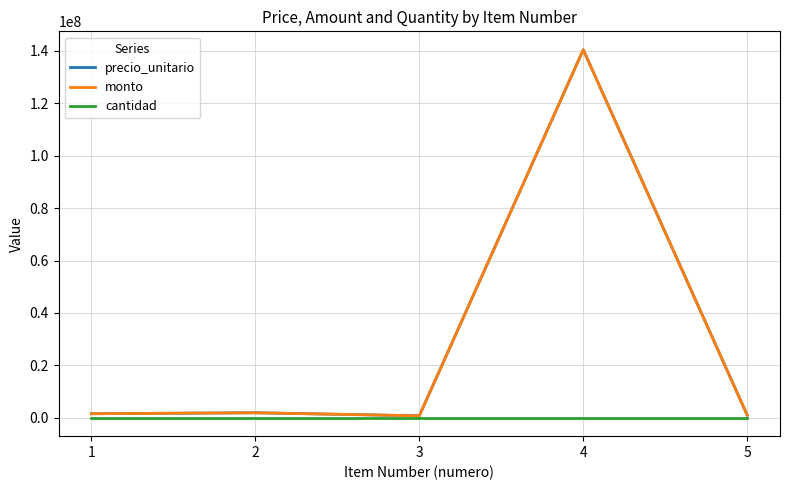

What is the difference between the highest and lowest values at 5?

999999